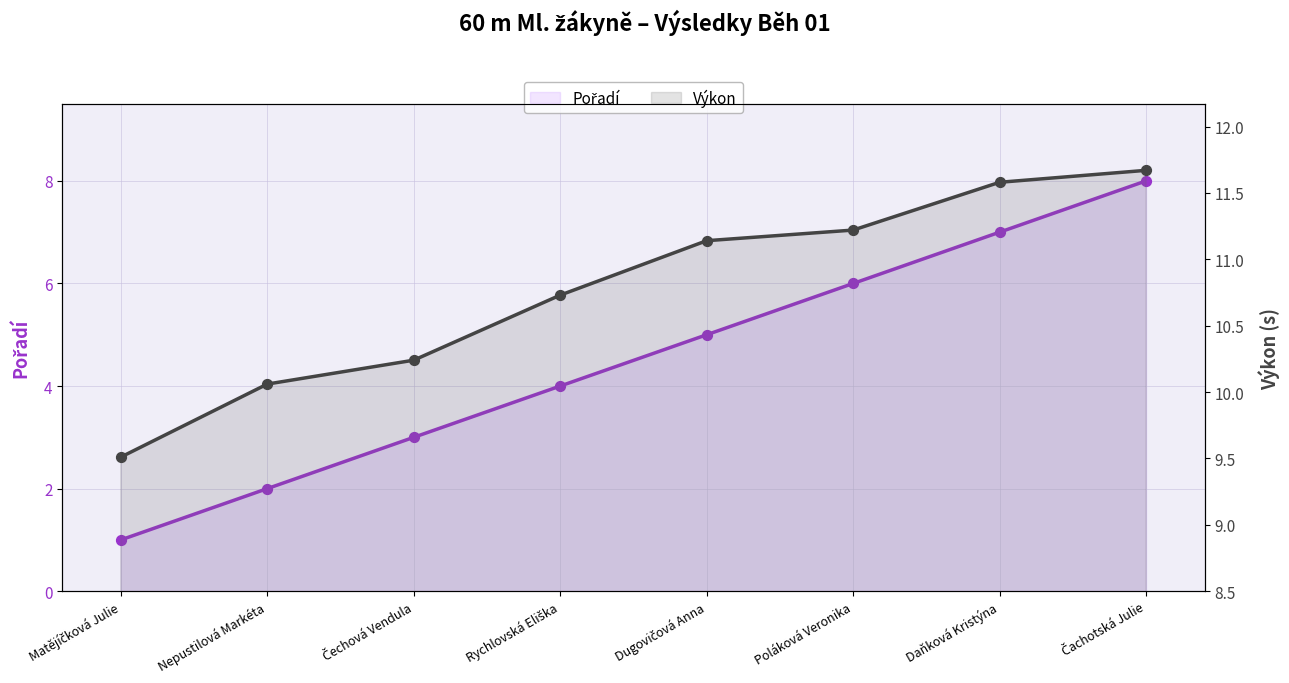

What is the total value across all series at Daňková Kristýna?

18.6